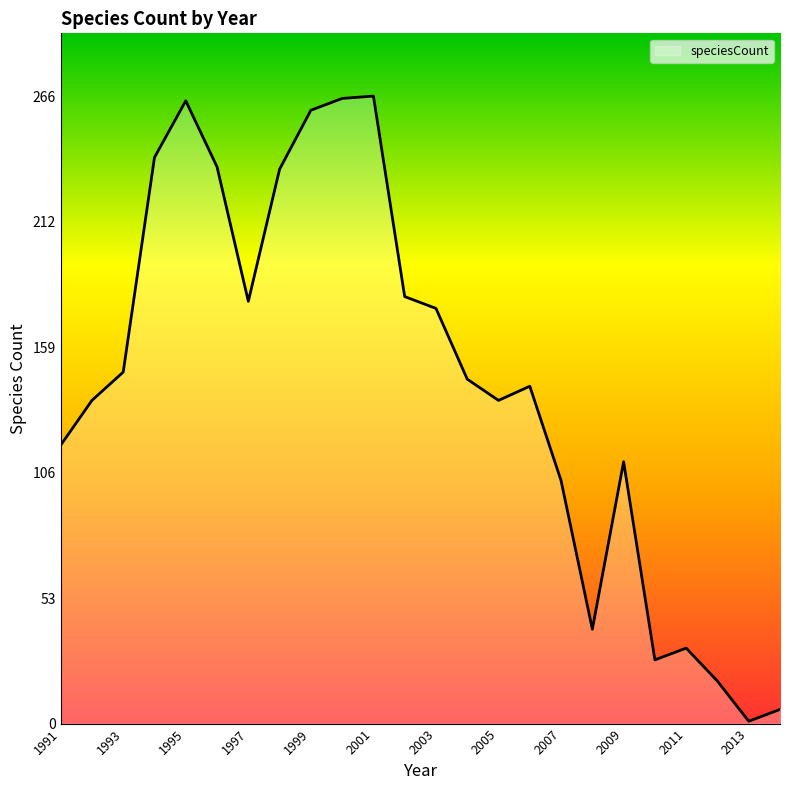

What is the difference between the maximum and minimum values?

265